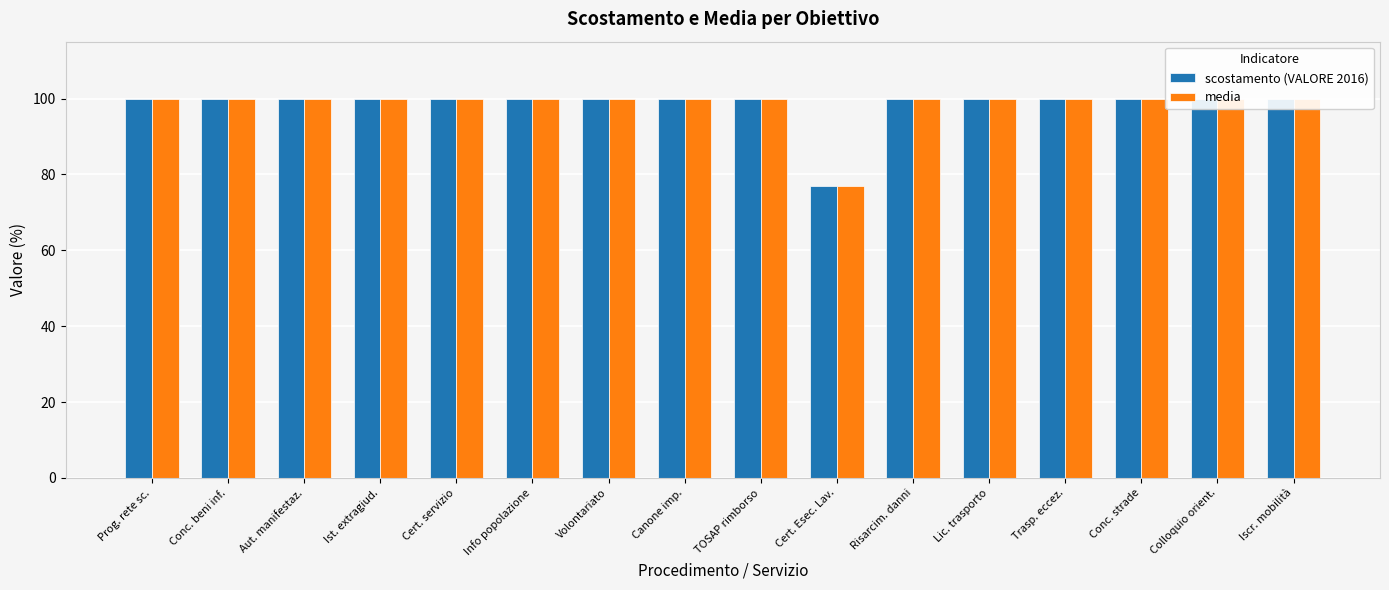

The value of scostamento (VALORE 2016) at TOSAP rimborso is 100.0. True or false?

True